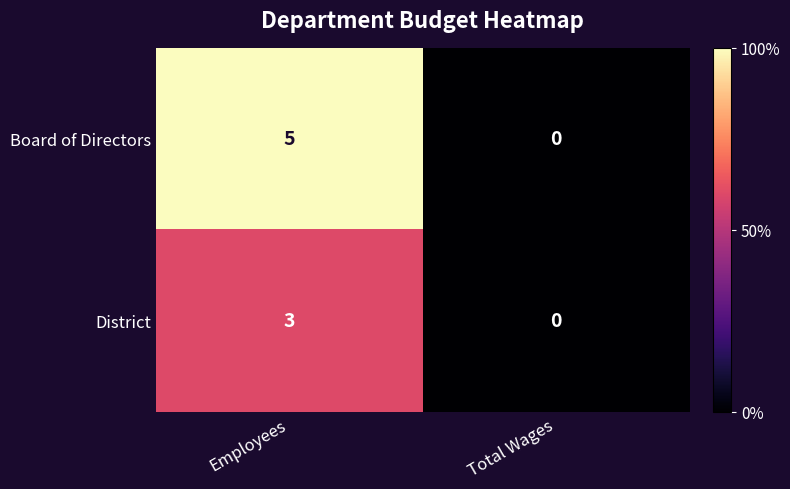

At how many categories does at least one series exceed 2?

1